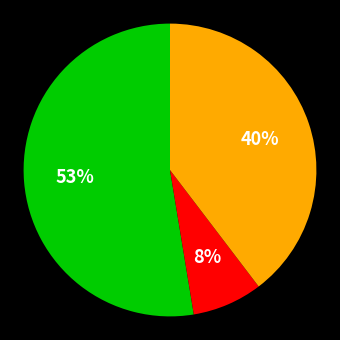

To the nearest percent, what is the difference between the largest and smallest slice percentages?

45%